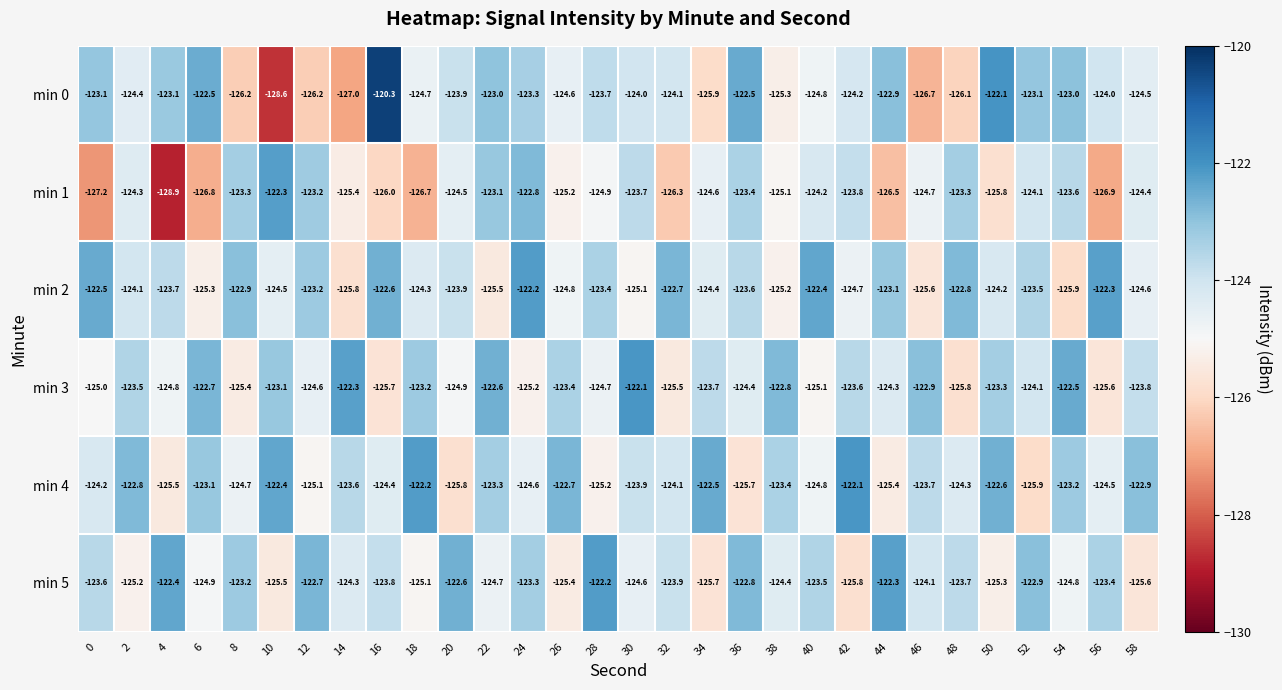

Which category has the highest value across all series?

16